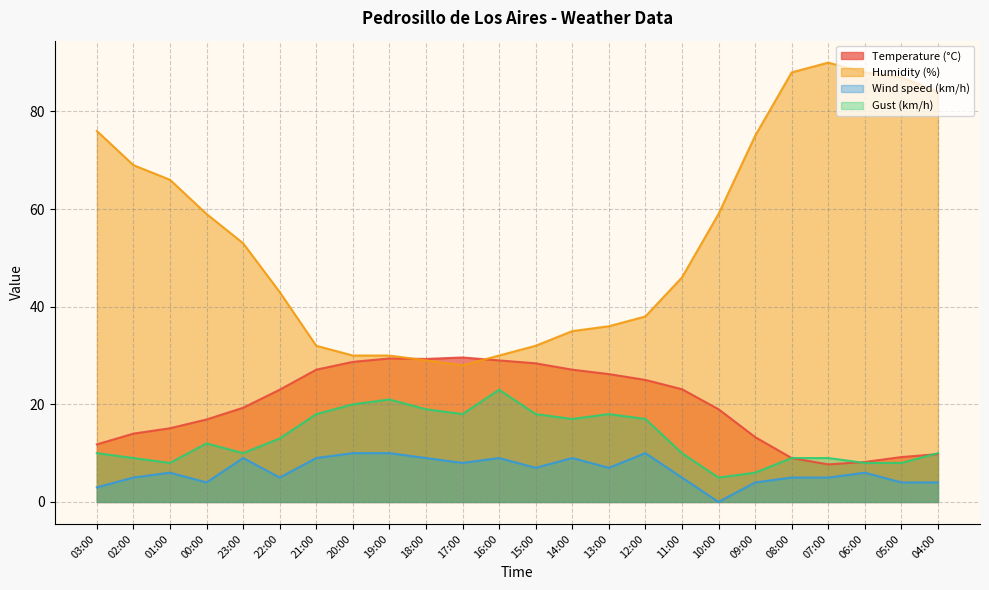

What is the label of the 20th point from the right?

23:00